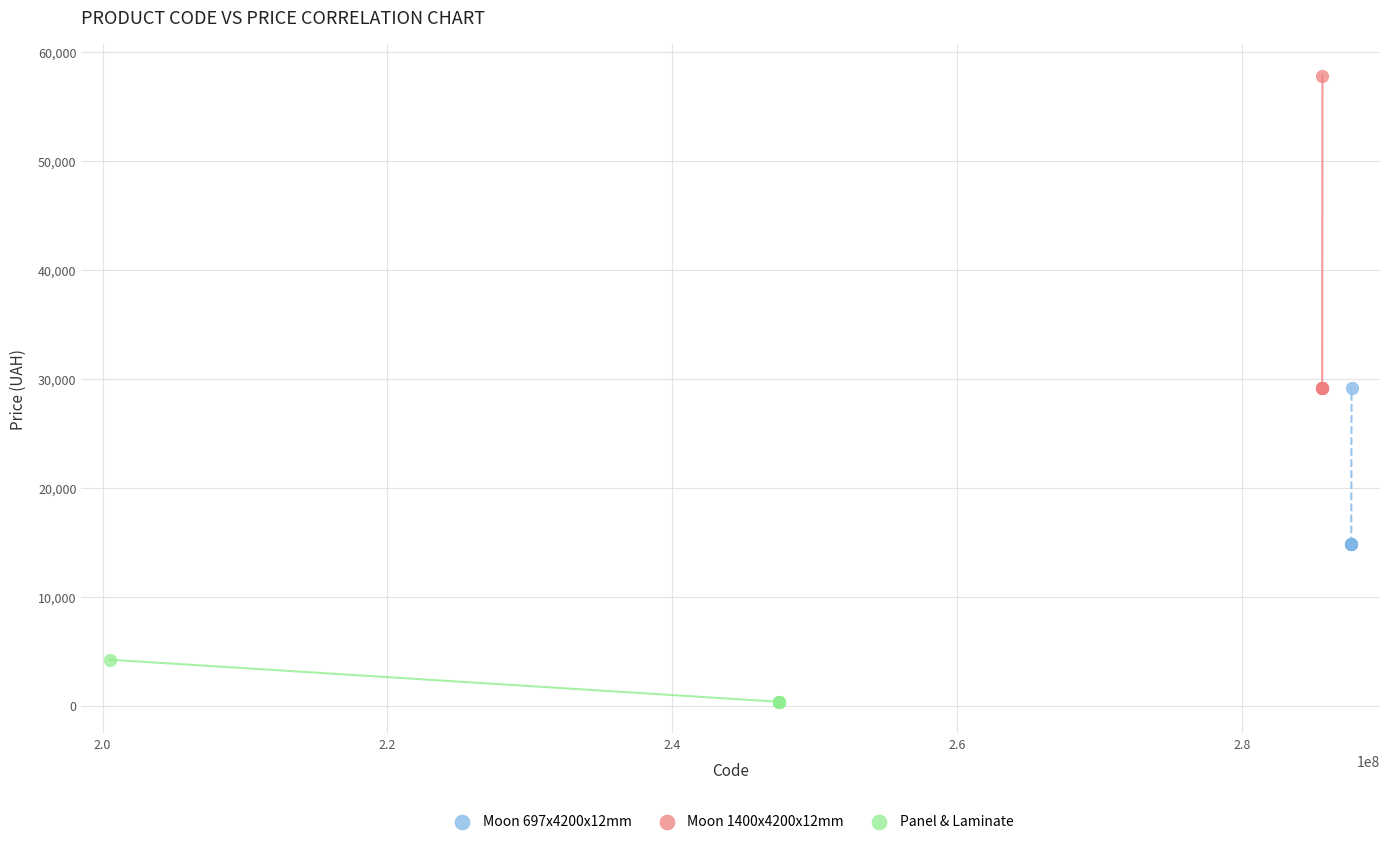

Which series contains the highest Y value?

Moon 1400x4200x12mm